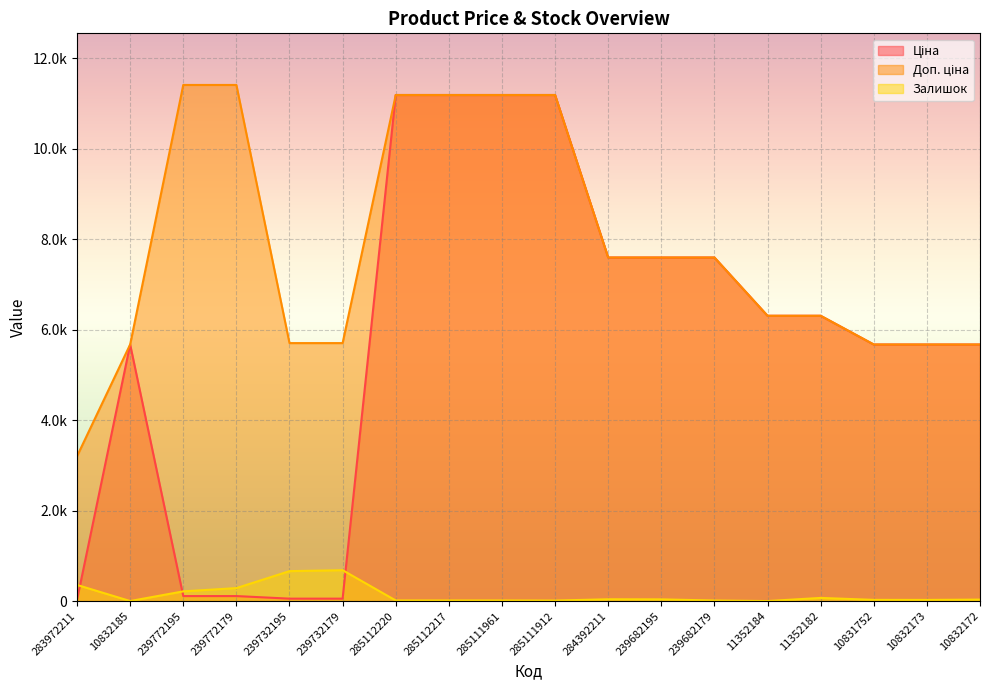

Is it true that Доп. ціна equals 6308.8 at 11352182?

True